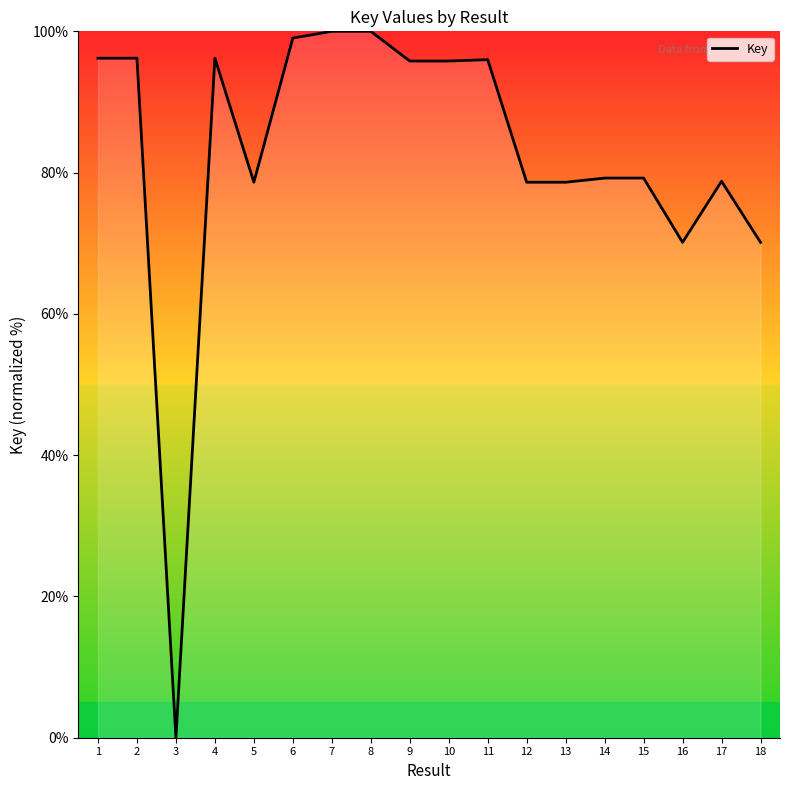

What is the approximate value at 18?

70.1